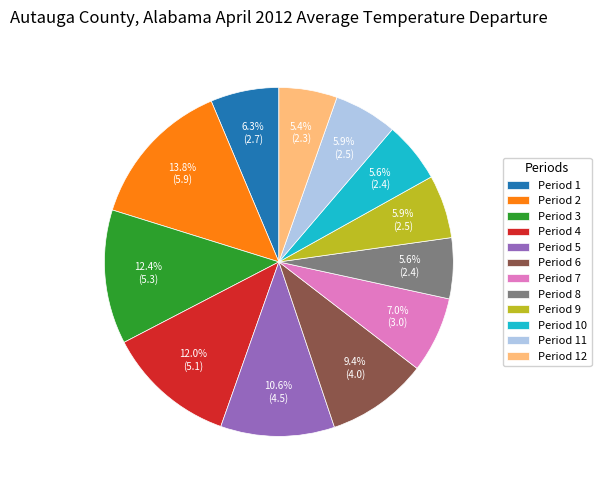

Which has a higher value, Period 2 or Period 9?

Period 2